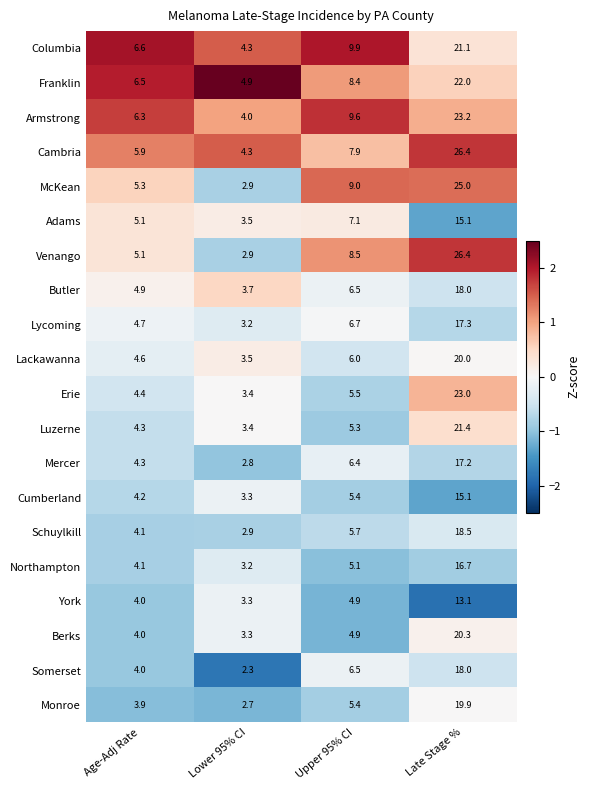

What is the minimum value shown in the chart?

2.3